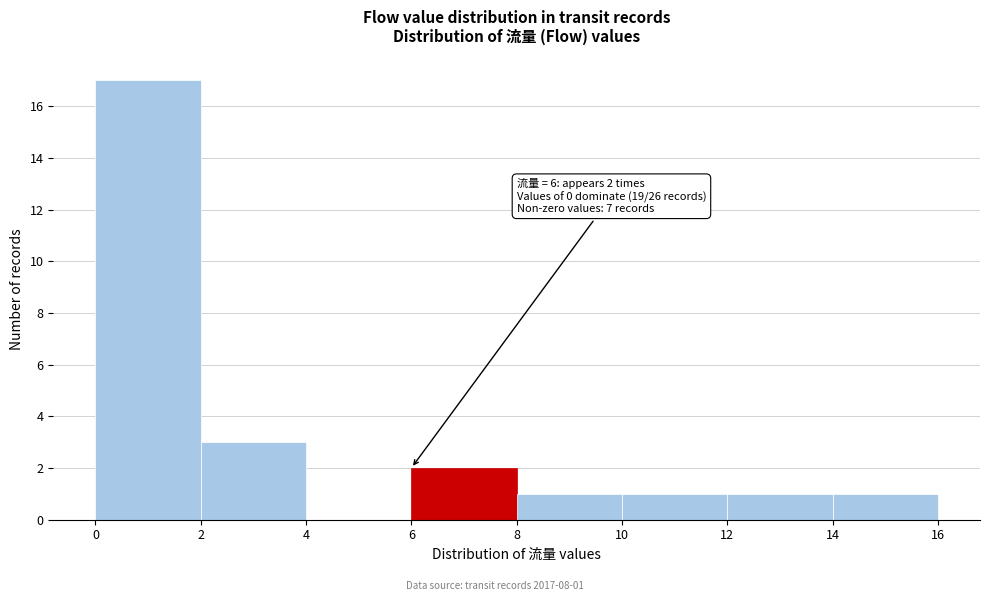

Over which range of the x-axis is the bar tallest?

0 to 2